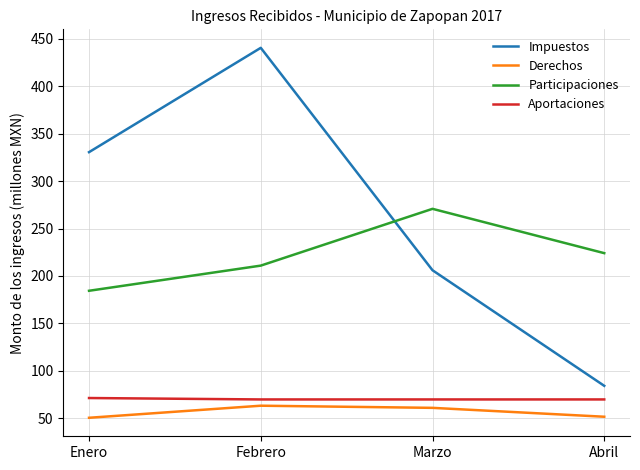

Which category has the highest value in the Impuestos series?

Febrero